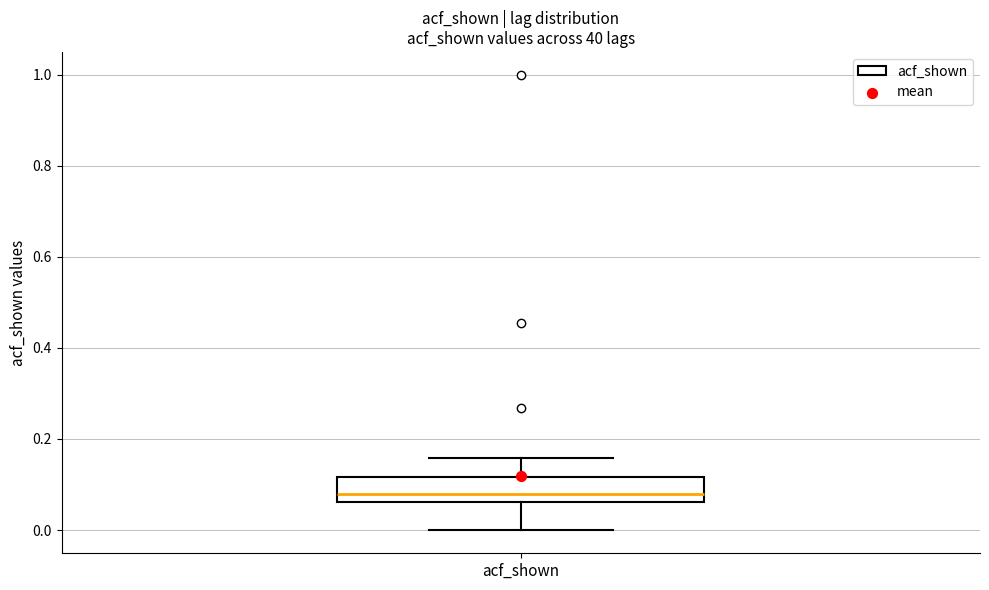

Transcribe this box plot: give where the median line is, the range the box spans, and where the two whiskers end, as read against the y-axis. The values are not printed on the chart, so give them approximately, as read against the axis.

median 0.08, box 0.06 to 0.12, whiskers 0.00 to 0.16